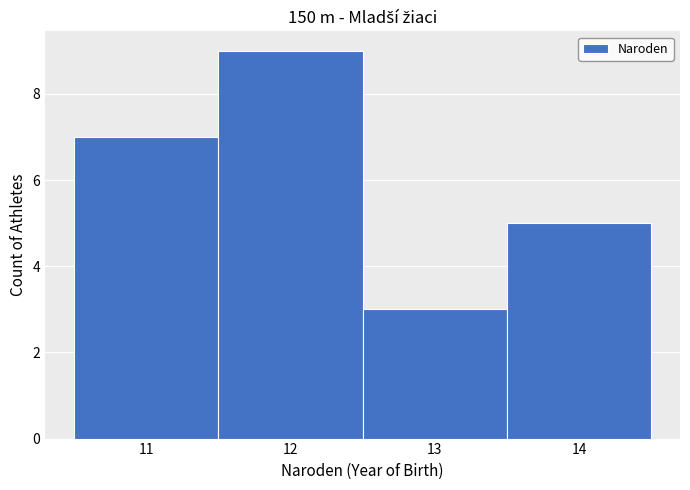

Which range on the x-axis has the tallest bar?

11.5 to 12.5